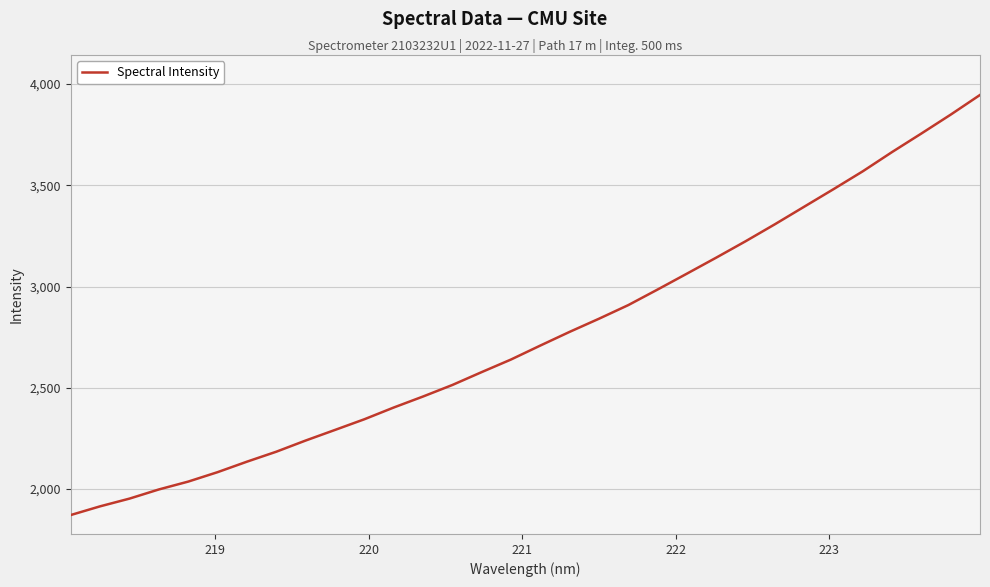

What is the maximum value shown in the chart?

3946.2